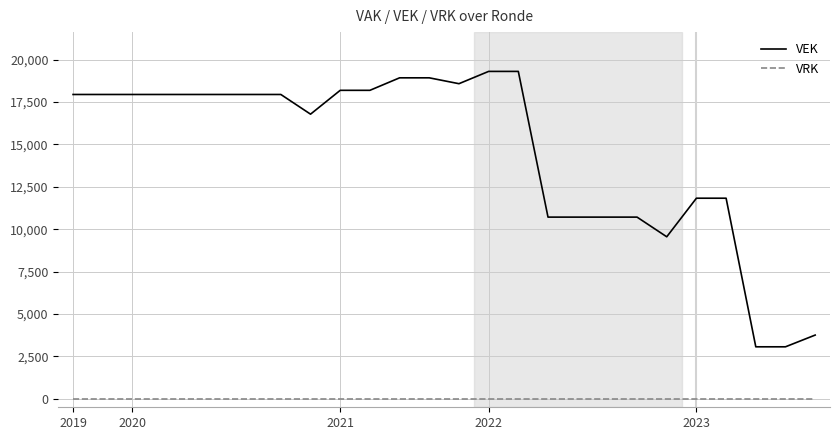

Which series has the widest spread of values?

VEK